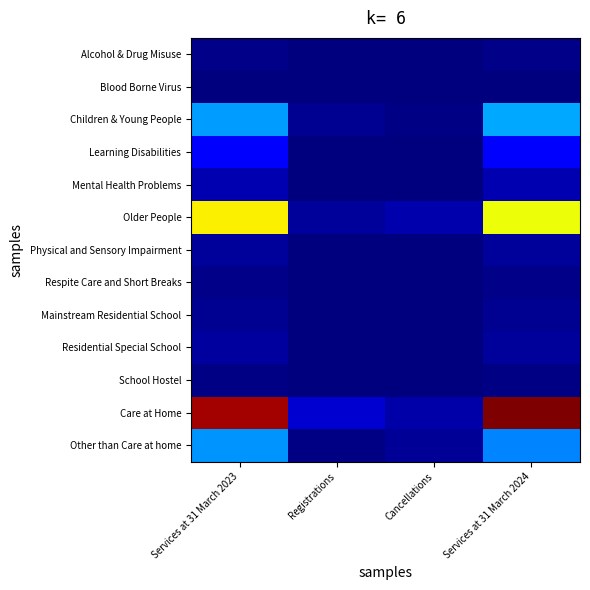

How many distinct data groups are displayed?

13